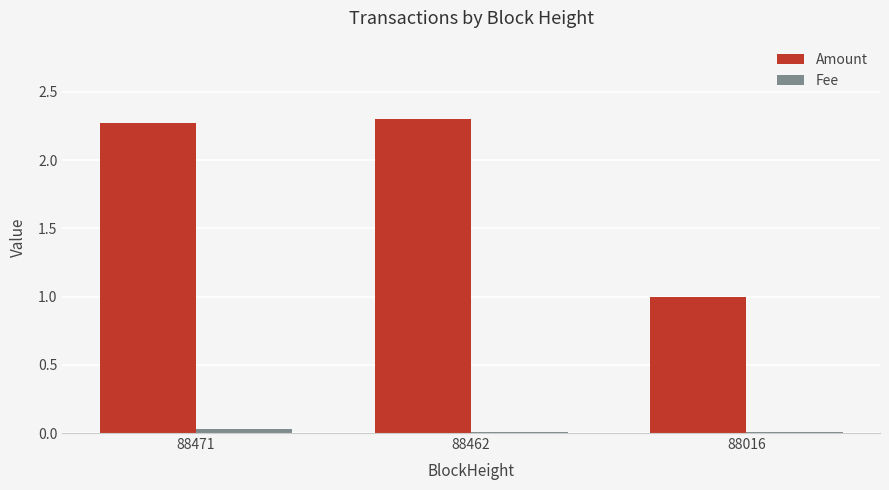

Count the Amount values in the range 1 to 2.

1